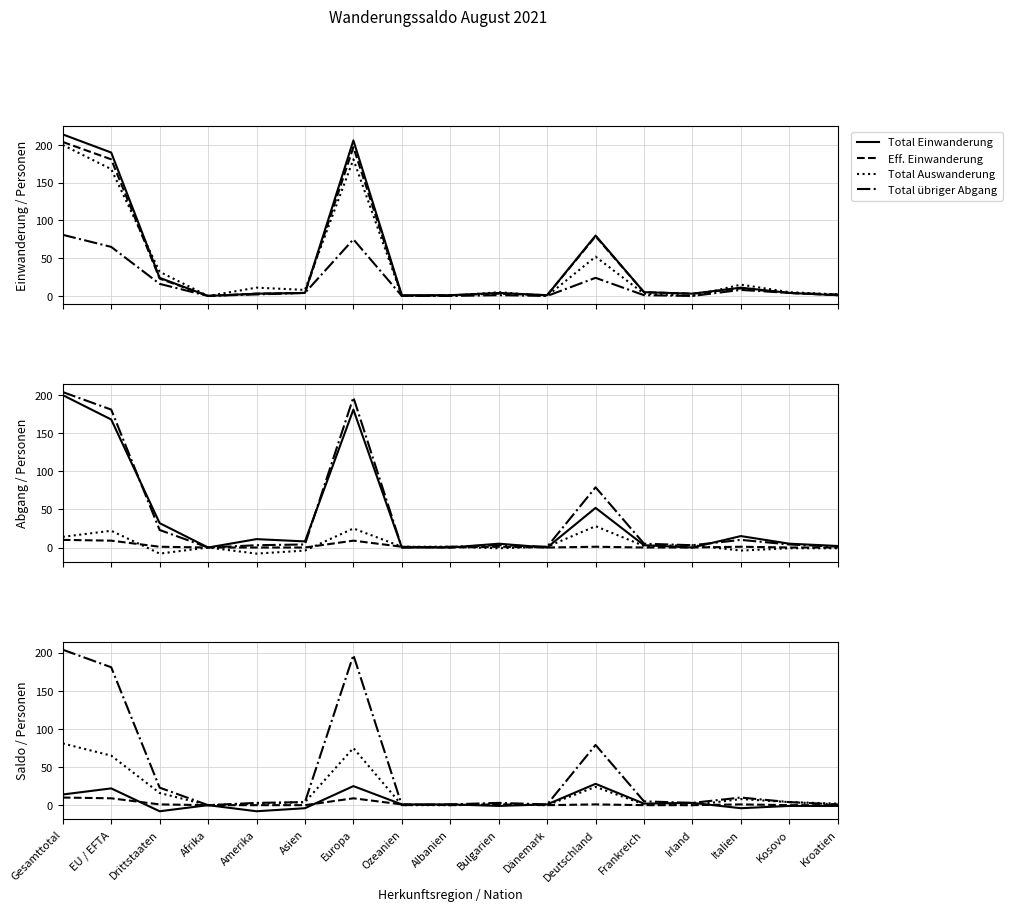

True or false: Wanderungssaldo has a value of -2 at Asien.

False